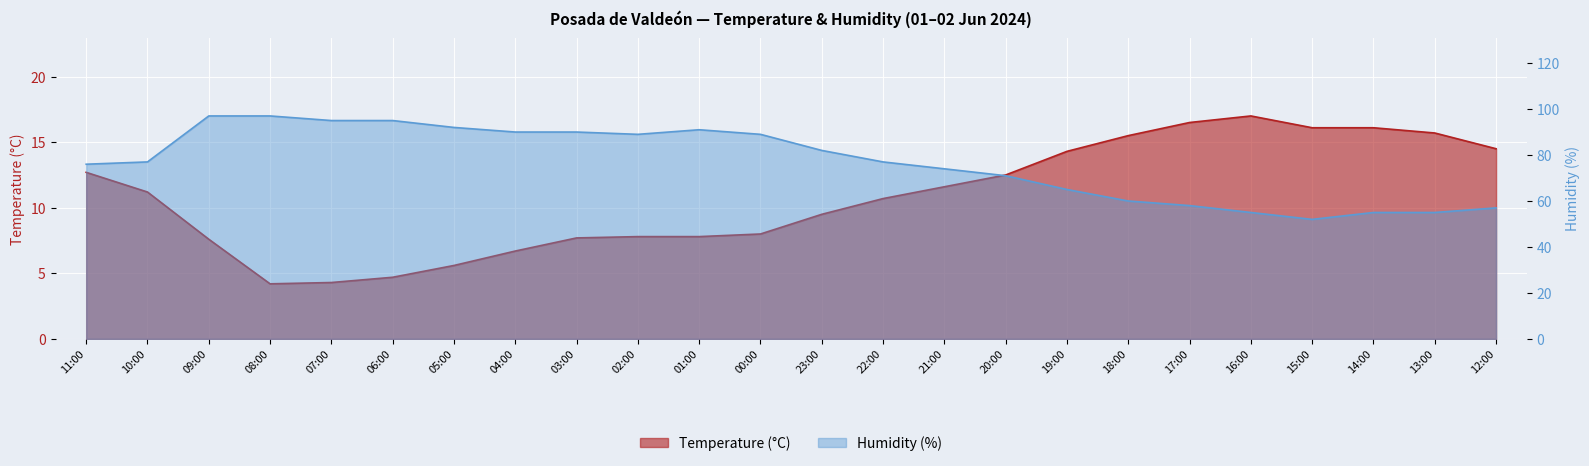

Which has a higher value, 18:00 or 21:00?

18:00